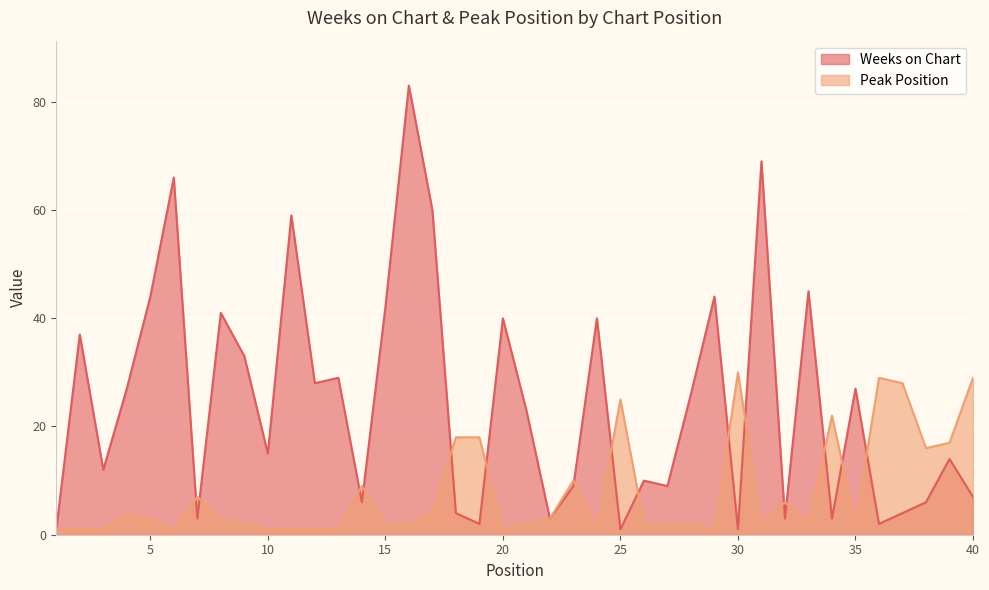

Reading left to right, what are all the values shown in this chart?

Weeks on Chart: 1=1	2=37	3=12	4=27	5=44	6=66	7=3	8=41	9=33	10=15	11=59	12=28	13=29	14=6	15=42	16=83	17=60	18=4	19=2	20=40	21=23	22=3	23=9	24=40	25=1	26=10	27=9	28=26	29=44	30=1	31=69	32=3	33=45	34=3	35=27	36=2	37=4	38=6	39=14	40=7
Peak Position: 1=1	2=1	3=1	4=4	5=3	6=1	7=7	8=3	9=2	10=1	11=1	12=1	13=1	14=9	15=2	16=2	17=4	18=18	19=18	20=1	21=2	22=3	23=10	24=1	25=25	26=2	27=2	28=2	29=1	30=30	31=2	32=6	33=2	34=22	35=2	36=29	37=28	38=16	39=17	40=29